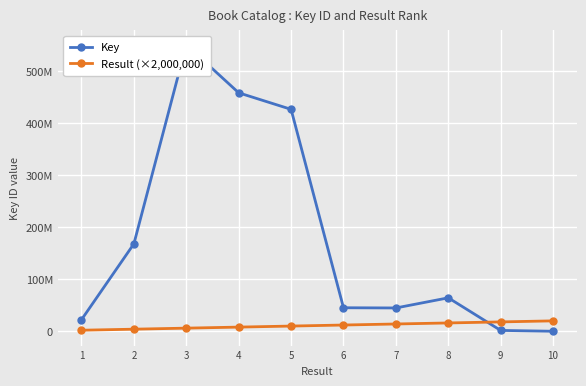

What is the difference between the Result (×2,000,000) values at 7 and 3?

8000000